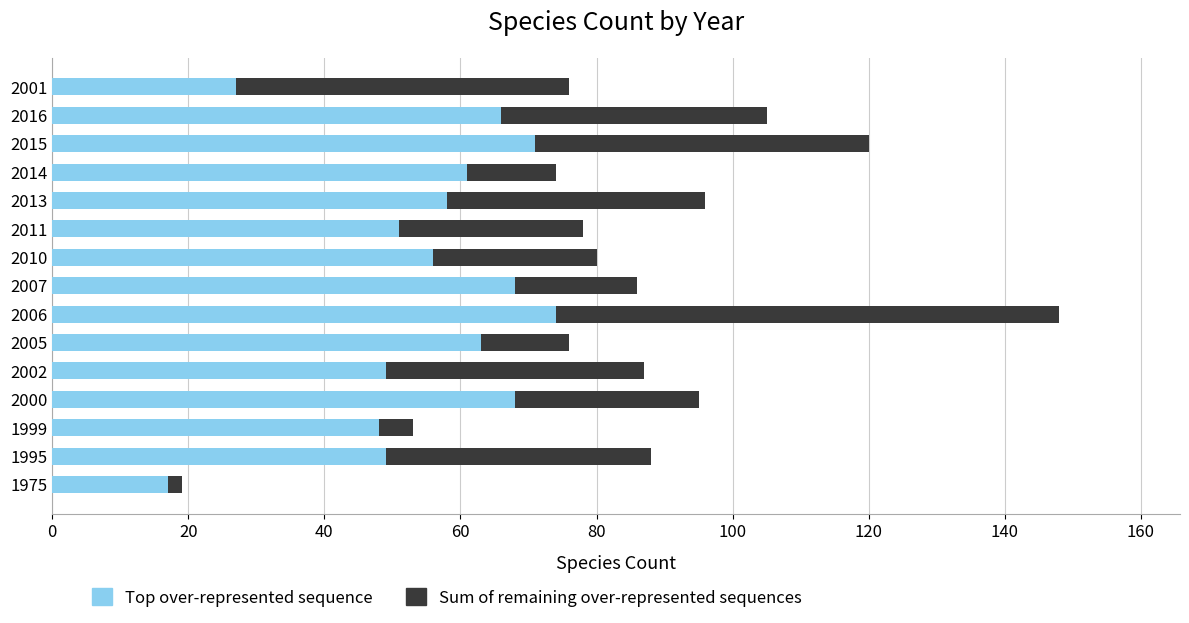

What is the difference between the maximum and minimum values in the Top over-represented sequence series?

57